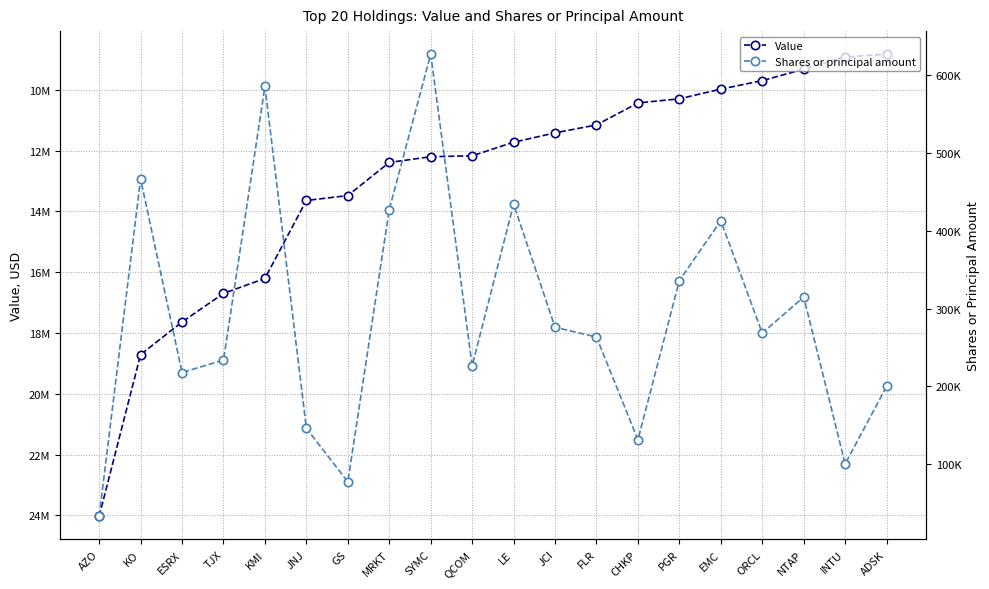

What is the value of the Shares or principal amount point at the 17th from the left?

268500